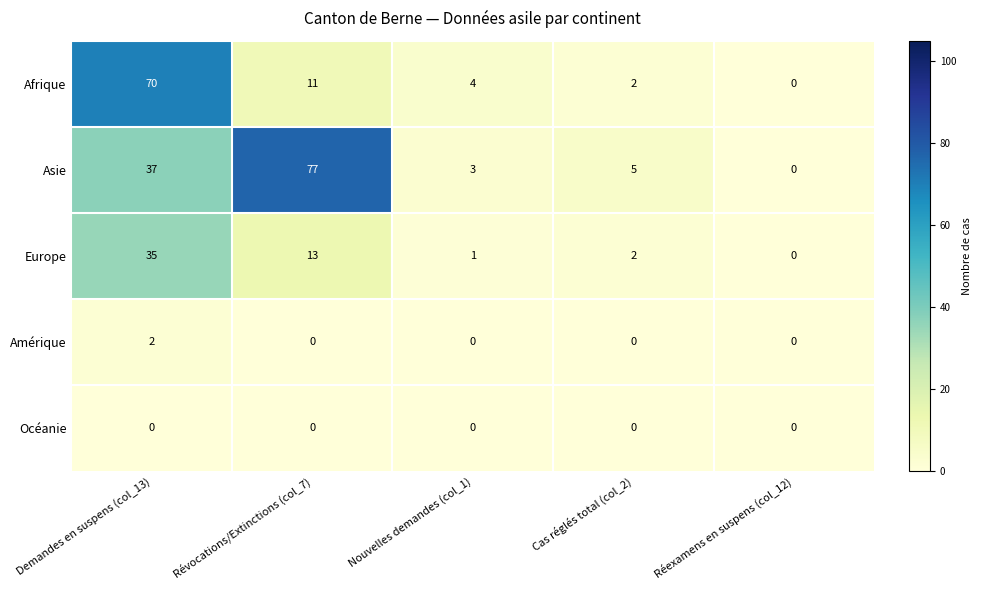

Is it true that Amérique equals 0 at Révocations/Extinctions (col_7)?

True